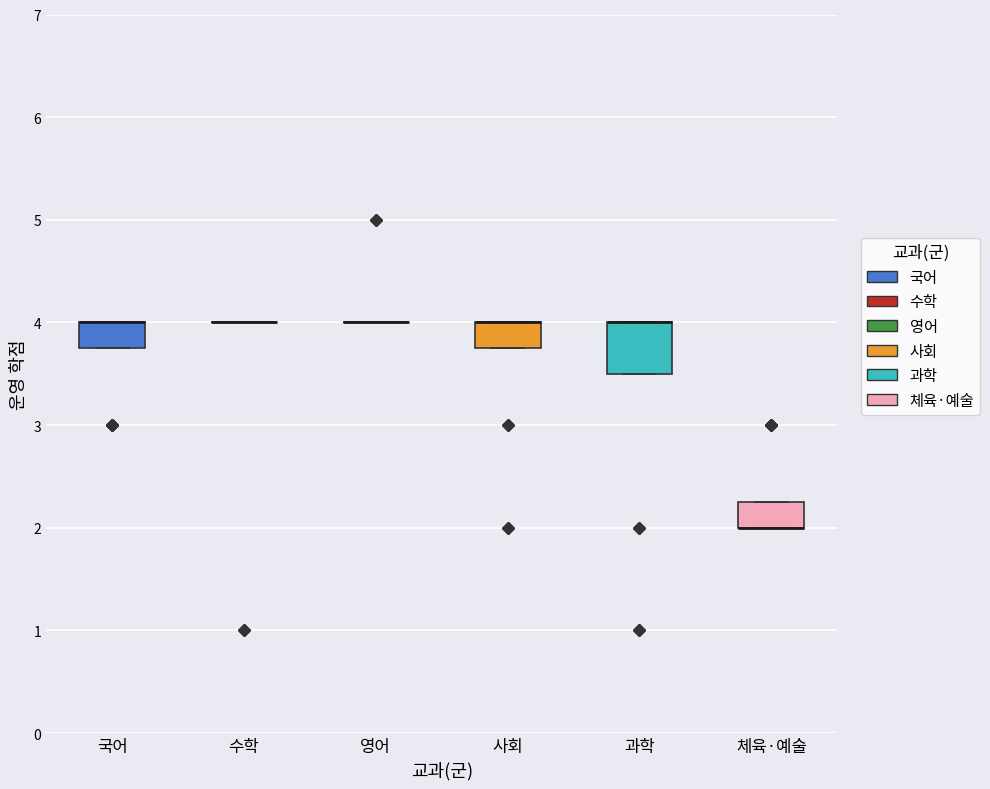

Reading left to right, transcribe this box plot: for each box, give where its median line is, the range the box spans, and where its two whiskers end, as read against the y-axis. The values are not printed on the chart, so give them approximately, as read against the axis.

국어: median 4.0 (drawn on the box's upper edge), box 3.8 to 4.0, whiskers 3.8 to 4.0
수학: box collapsed to a line at 4.0, whiskers 4.0 to 4.0
영어: box collapsed to a line at 4.0, whiskers 4.0 to 4.0
사회: median 4.0 (drawn on the box's upper edge), box 3.8 to 4.0, whiskers 3.8 to 4.0
과학: median 4.0 (drawn on the box's upper edge), box 3.5 to 4.0, whiskers 3.5 to 4.0
체육·예술: median 2.0 (drawn on the box's lower edge), box 2.0 to 2.3, whiskers 2.0 to 2.3